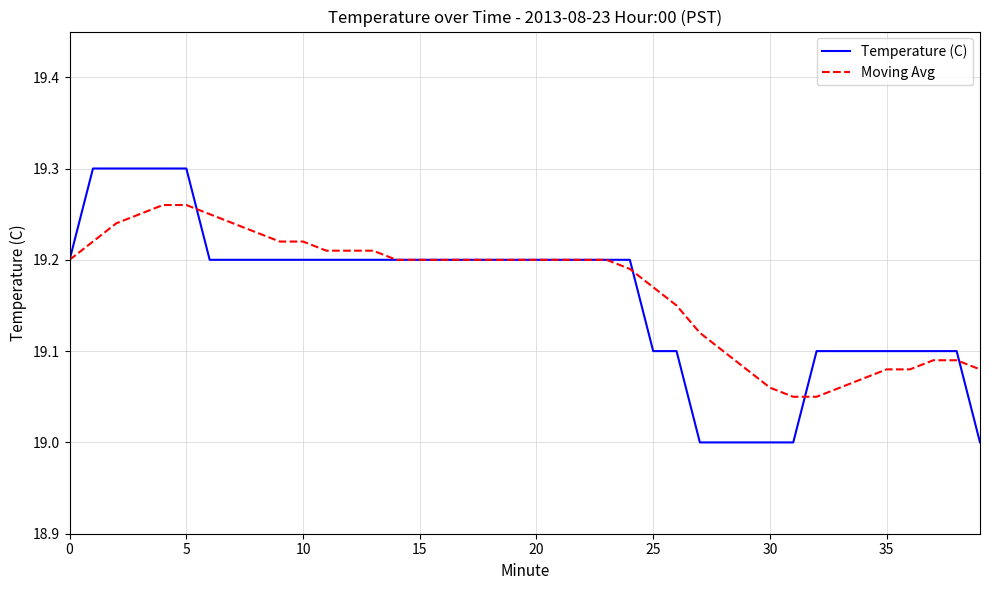

List the series in order of their peak value, lowest first.

Moving Avg, Temperature (C)